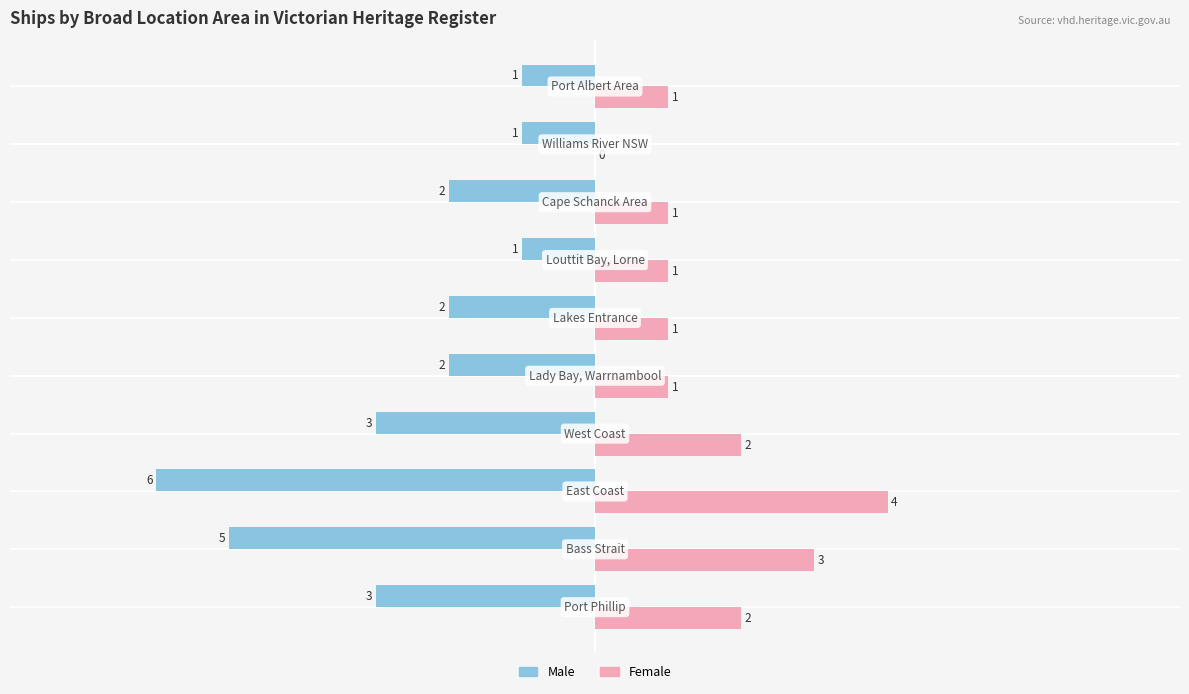

What is the maximum value for Female?

4